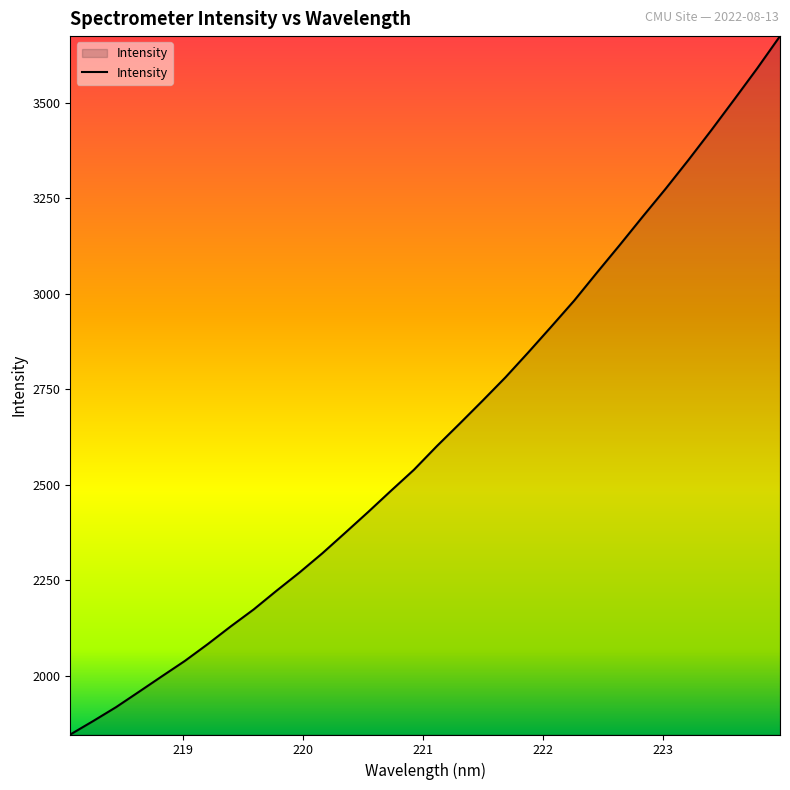

What is the difference between the maximum and minimum values?

1827.8